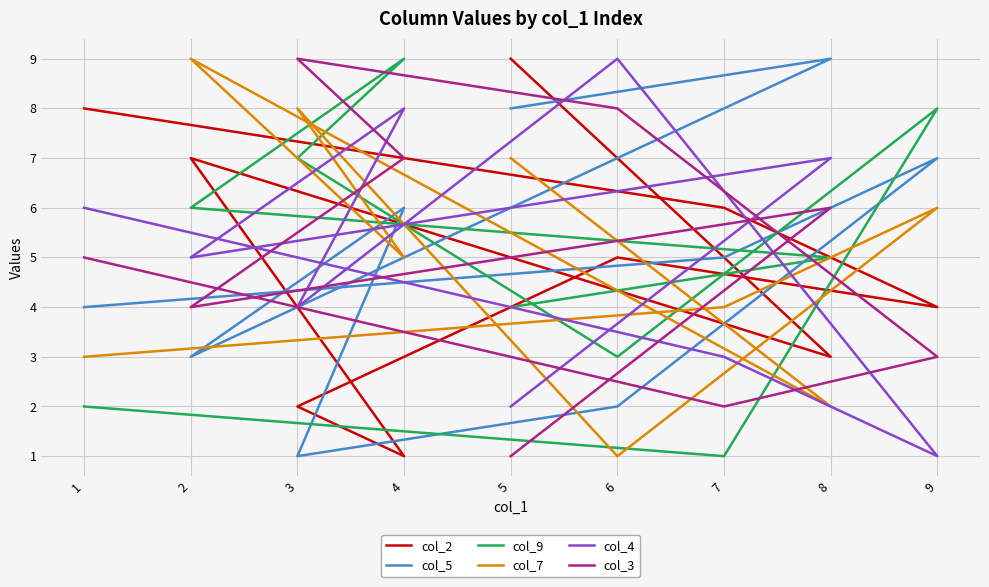

Where is the first local maximum for col_5?

8